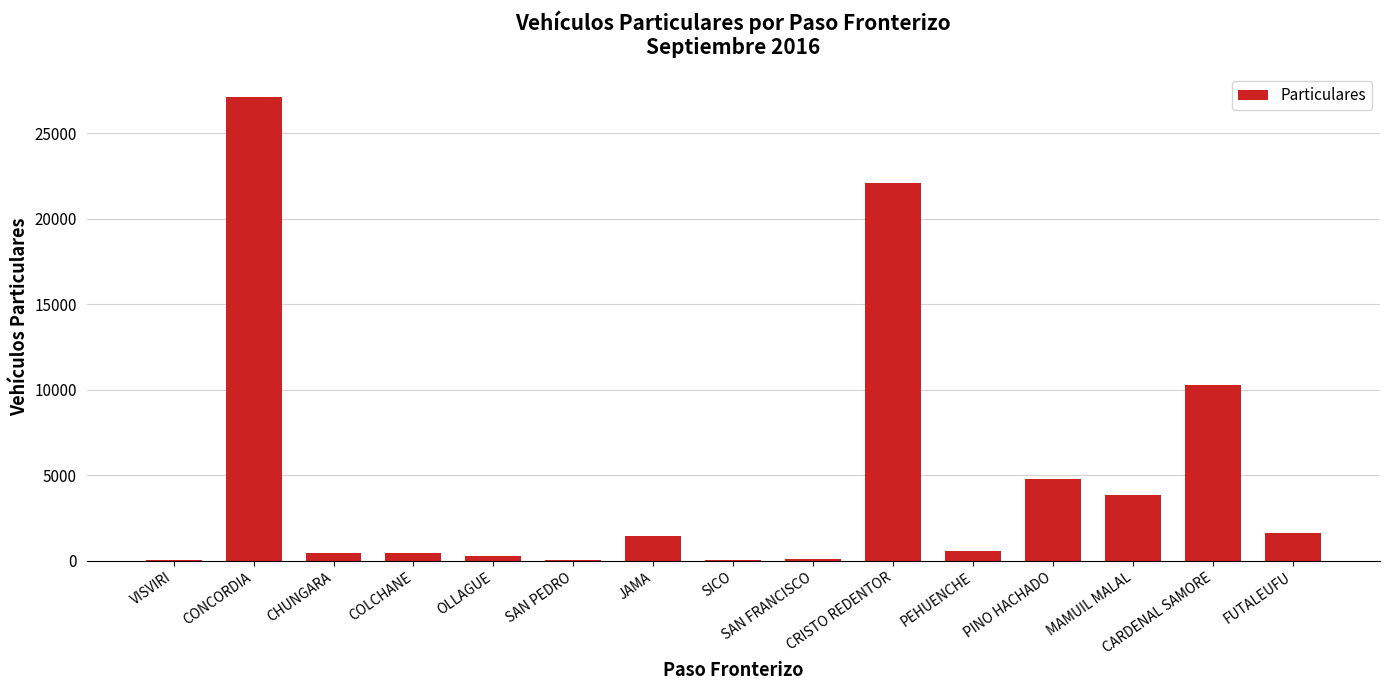

Count the number of categories in the chart.

15